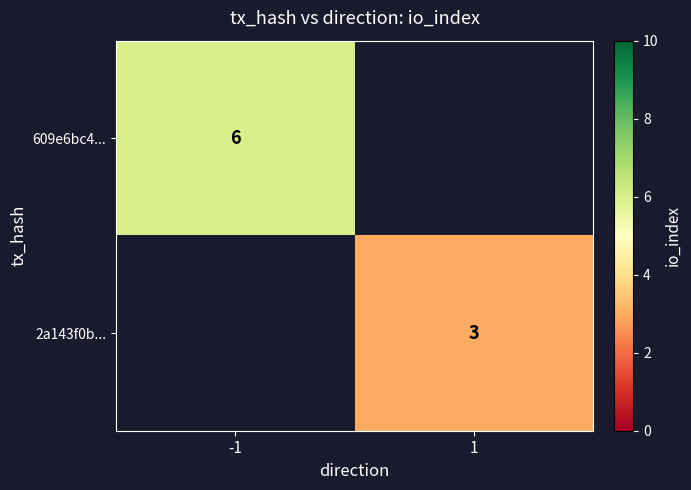

The value of 609e6bc4... at -1 is 6. True or false?

True